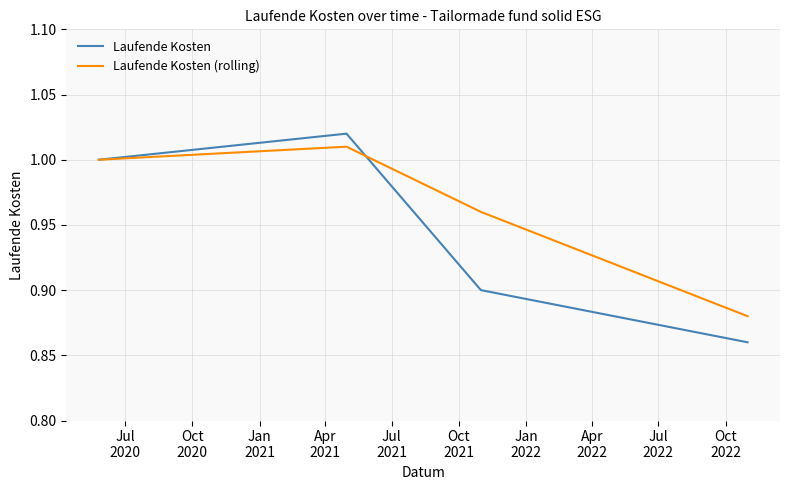

Does the chart have visible grid lines?

Yes